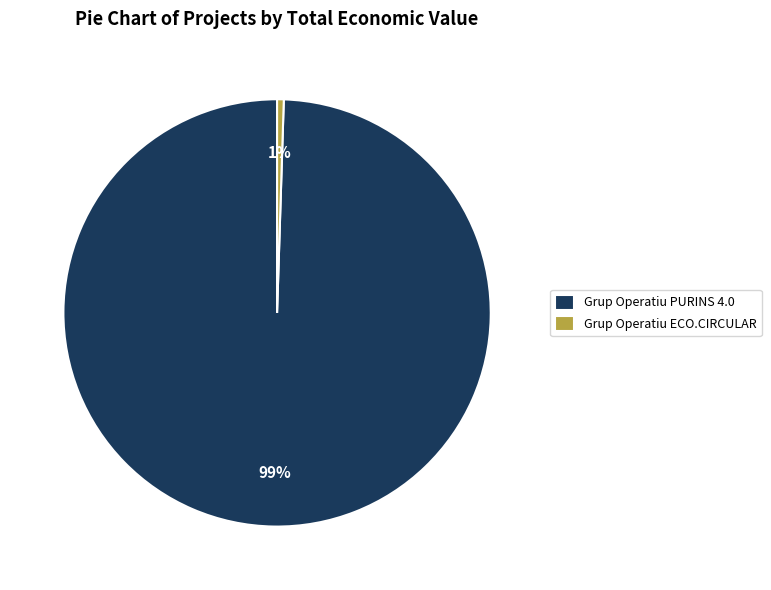

How many slices are in this pie chart?

2